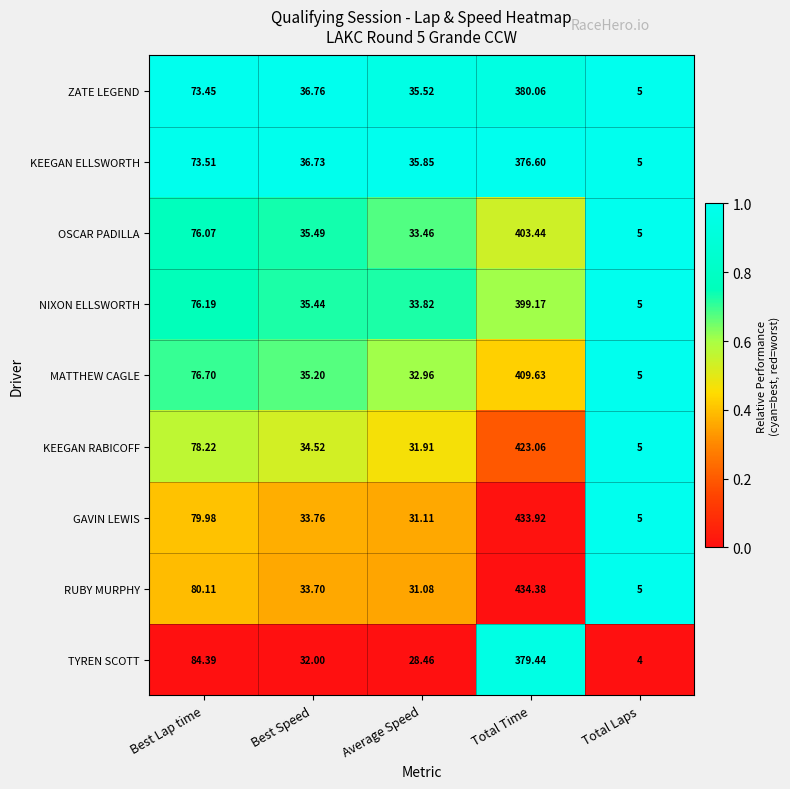

Which category has the highest value across all series?

Total Time